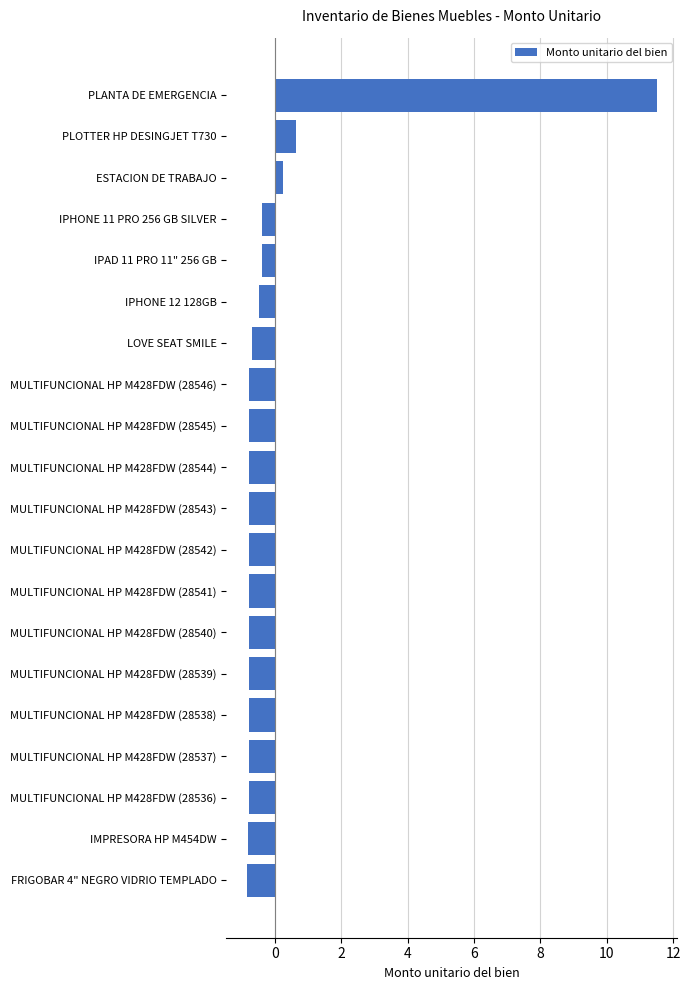

At which label is the value closest to 5?

PLOTTER HP DESINGJET T730